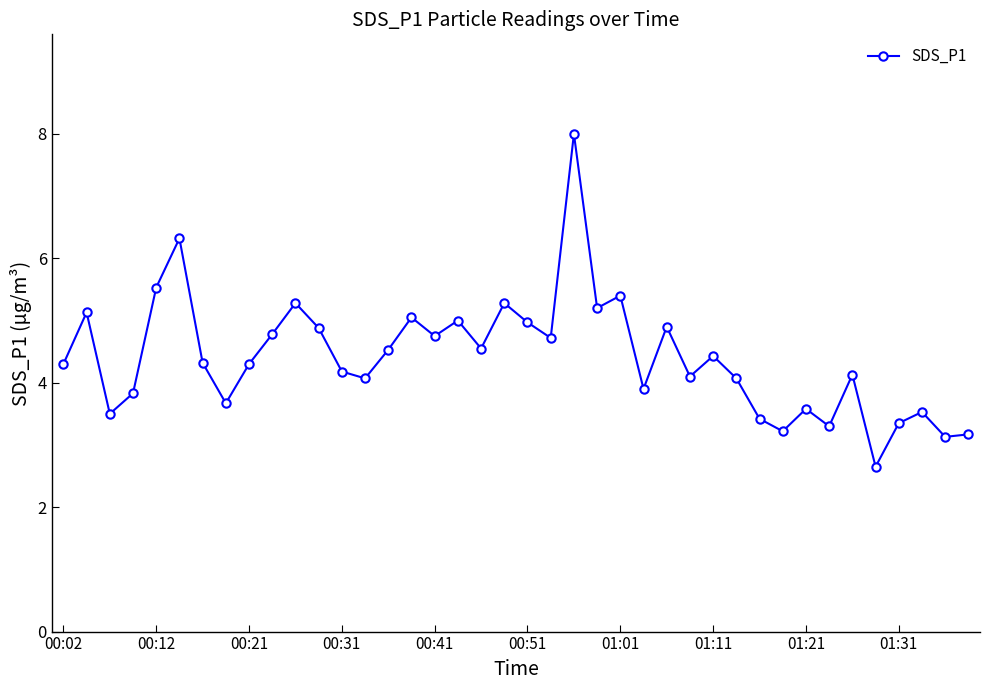

What is the greatest value displayed?

8.0